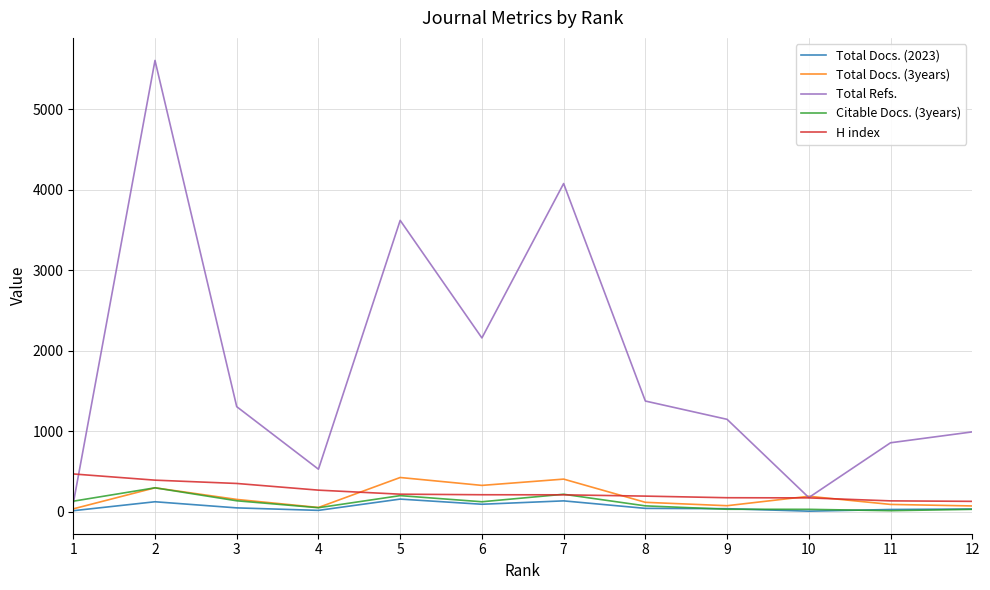

Which series has the largest range (max minus min)?

Total Refs.